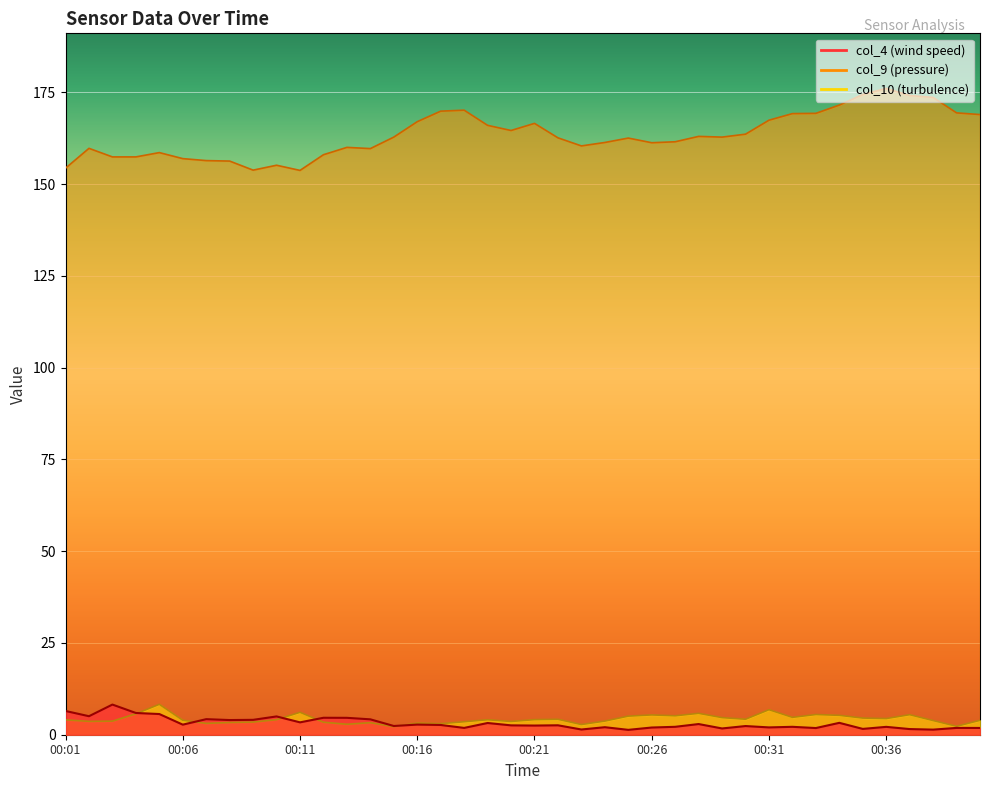

Reading right to left, what are all the values shown in this chart?

col_4: 00:40=1.8	00:39=1.9	00:38=1.4	00:37=1.5	00:36=2.1	00:35=1.6	00:34=3.2	00:33=1.8	00:32=2.2	00:31=2.0	00:30=2.4	00:29=1.7	00:28=2.9	00:27=2.2	00:26=2.0	00:25=1.3	00:24=2.0	00:23=1.4	00:22=2.6	00:21=2.5	00:20=2.6	00:19=3.2	00:18=1.9	00:17=2.7	00:16=2.8	00:15=2.4	00:14=4.2	00:13=4.6	00:12=4.6	00:11=3.4	00:10=5.0	00:09=4.1	00:08=4.0	00:07=4.2	00:06=2.7	00:05=5.6	00:04=5.9	00:03=8.2	00:02=5.0	00:01=6.5
col_9: 00:40=168.9	00:39=169.4	00:38=173.6	00:37=174.1	00:36=176.1	00:35=174.4	00:34=171.5	00:33=169.3	00:32=169.2	00:31=167.4	00:30=163.6	00:29=162.8	00:28=163.0	00:27=161.5	00:26=161.3	00:25=162.5	00:24=161.3	00:23=160.4	00:22=162.6	00:21=166.5	00:20=164.6	00:19=166.0	00:18=170.1	00:17=169.9	00:16=167.0	00:15=162.8	00:14=159.7	00:13=160.0	00:12=158.0	00:11=153.7	00:10=155.1	00:09=153.8	00:08=156.3	00:07=156.4	00:06=156.9	00:05=158.6	00:04=157.4	00:03=157.4	00:02=159.7	00:01=154.3
col_10: 00:40=3.9	00:39=2.3	00:38=3.9	00:37=5.5	00:36=4.4	00:35=4.5	00:34=5.3	00:33=5.5	00:32=4.7	00:31=6.8	00:30=4.2	00:29=4.7	00:28=5.8	00:27=5.2	00:26=5.4	00:25=5.1	00:24=3.7	00:23=2.8	00:22=4.2	00:21=4.1	00:20=3.6	00:19=4.1	00:18=3.5	00:17=3.0	00:16=3.2	00:15=2.2	00:14=3.3	00:13=2.9	00:12=3.4	00:11=6.1	00:10=4.1	00:09=3.4	00:08=3.3	00:07=3.1	00:06=3.9	00:05=8.3	00:04=5.7	00:03=3.7	00:02=3.6	00:01=4.1